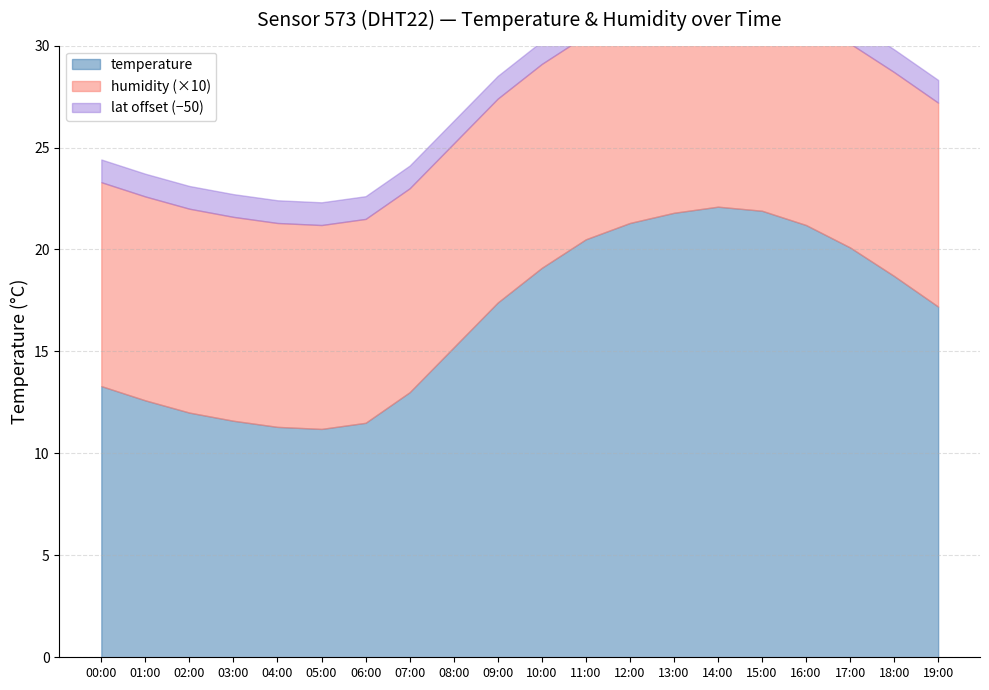

At which label is lat closest to 51?

00:00